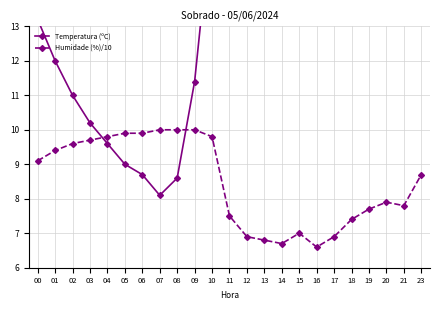

Where is the first local minimum for Temperatura (ºC)?

07